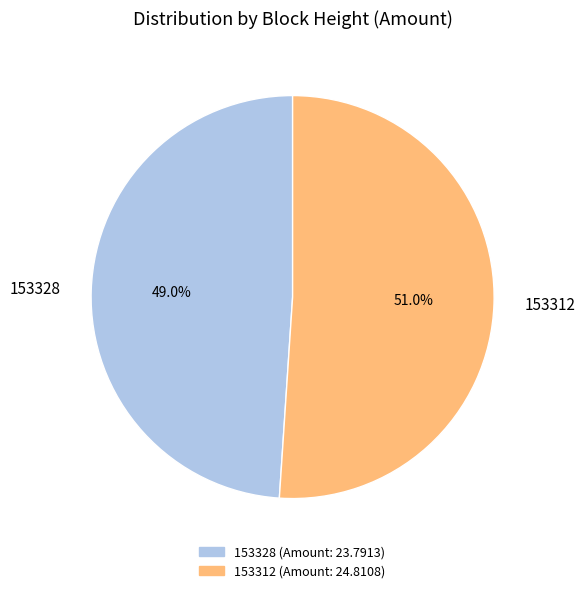

To the nearest percent, what is the difference between the largest and smallest slice percentages?

2%